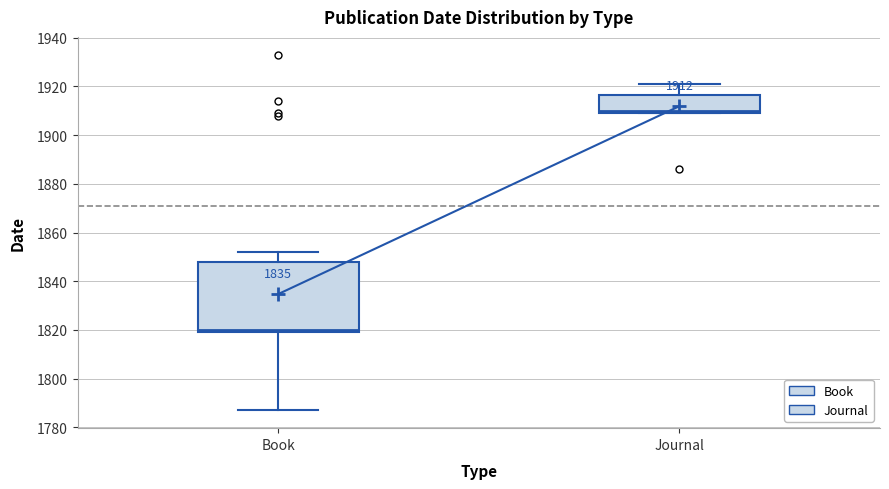

Which box's median line is the highest?

Journal